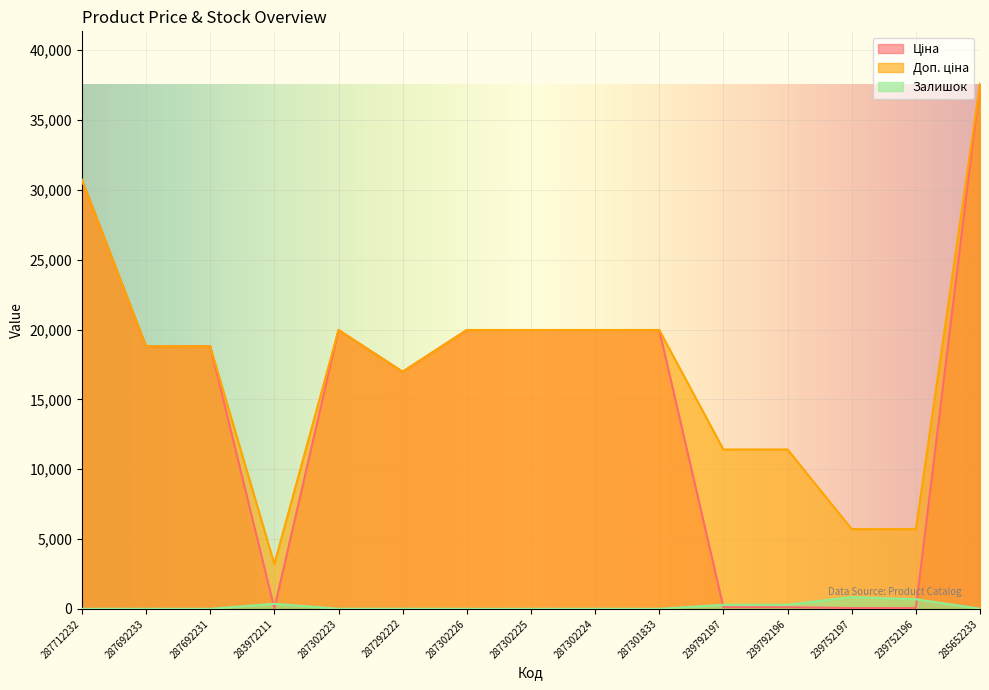

True or false: Залишок and Доп. ціна intersect in this chart.

False